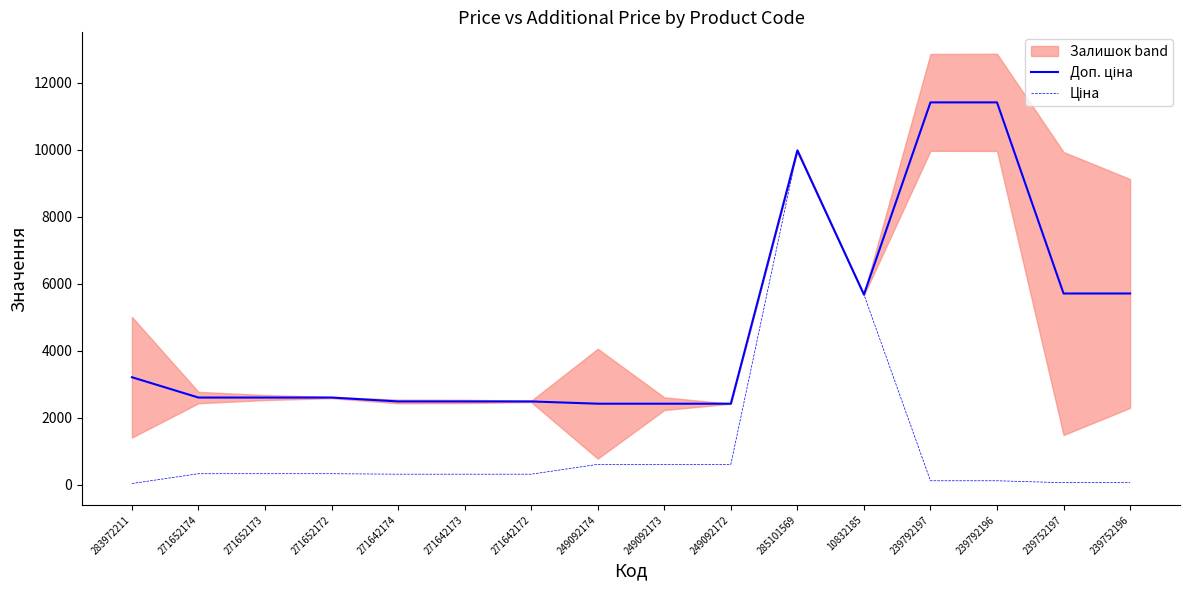

What is the difference between the highest and lowest values at 271642173?

2172.1